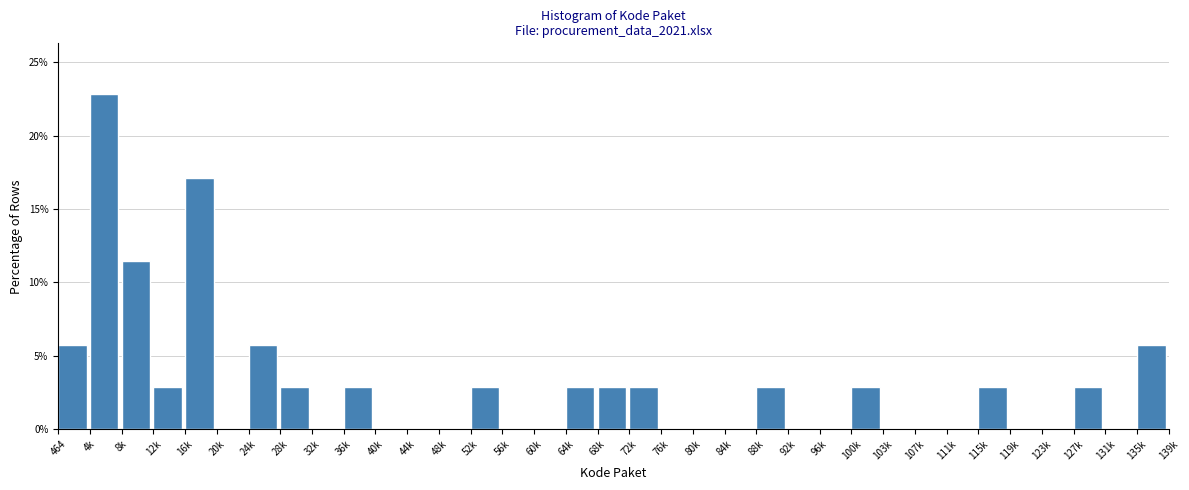

What is the sum of the values at 103k and 135k?

5.7